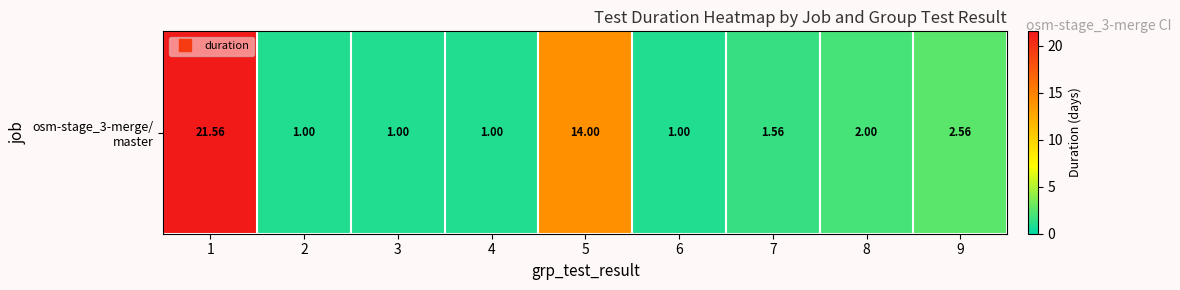

How many categories are shown in the chart?

9